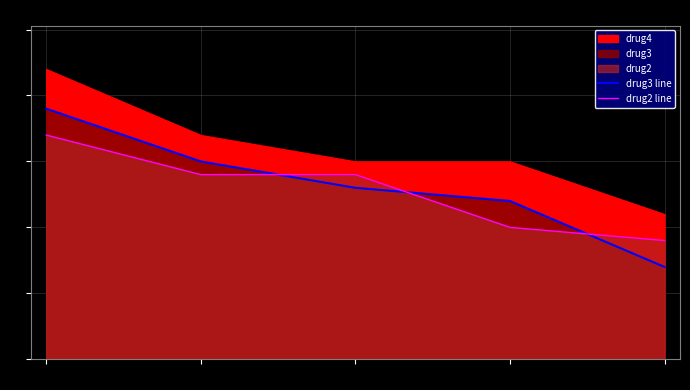

What is the label of the 1st point from the left?

20